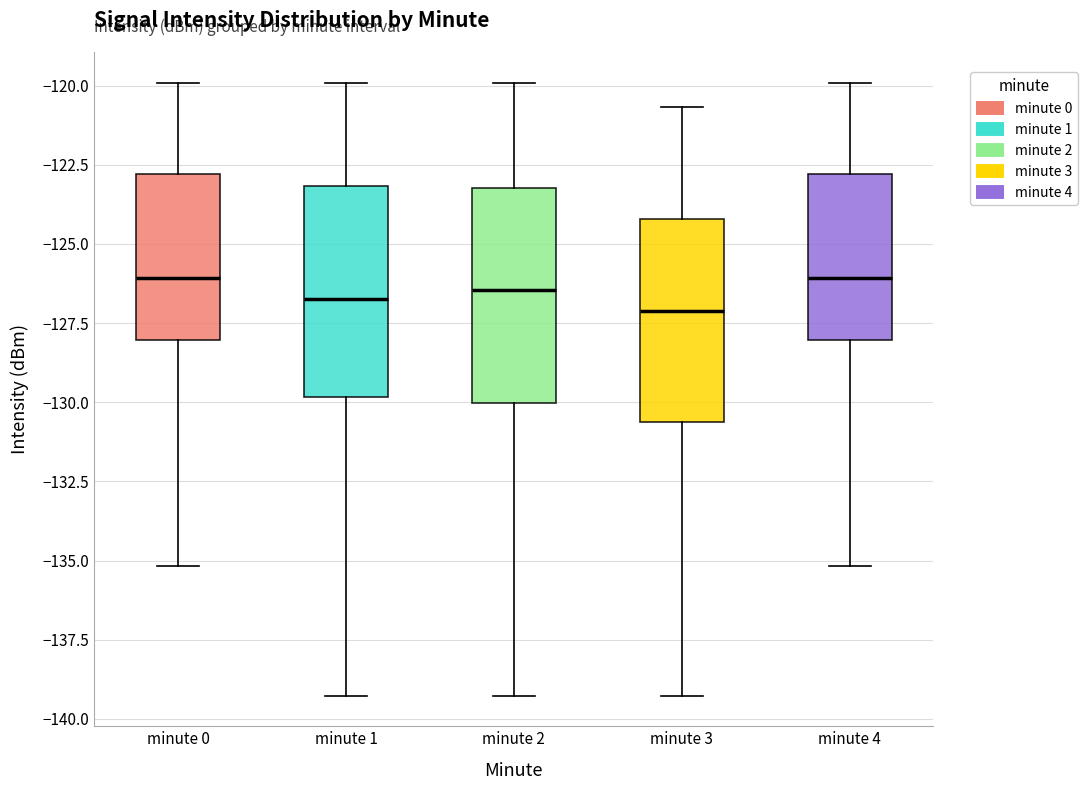

Where does the upper whisker of the box for minute 2 end on the y-axis? The values are not printed on the chart, so give them approximately, as read against the axis.

-120.0